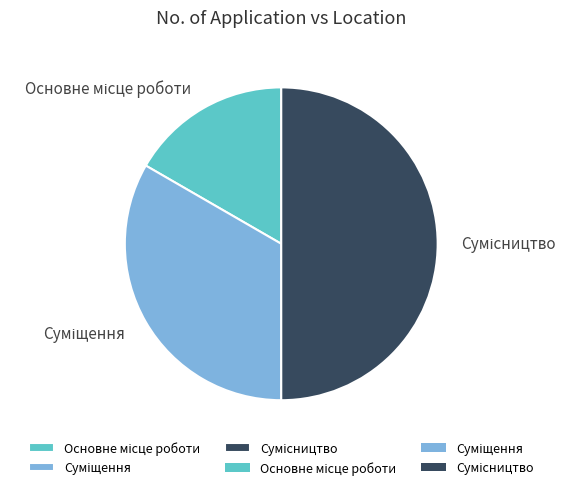

What is the change in value from Основне місце роботи to Сумісництво?

+2